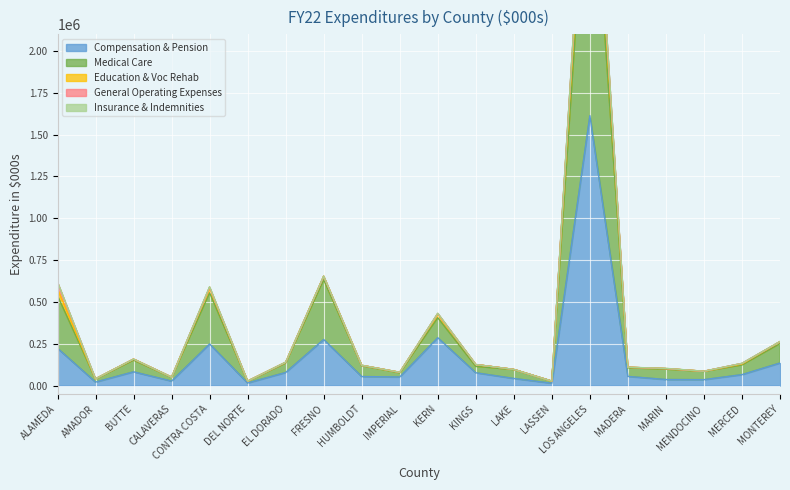

What is the highest value of the Compensation & Pension series?

1613686.2